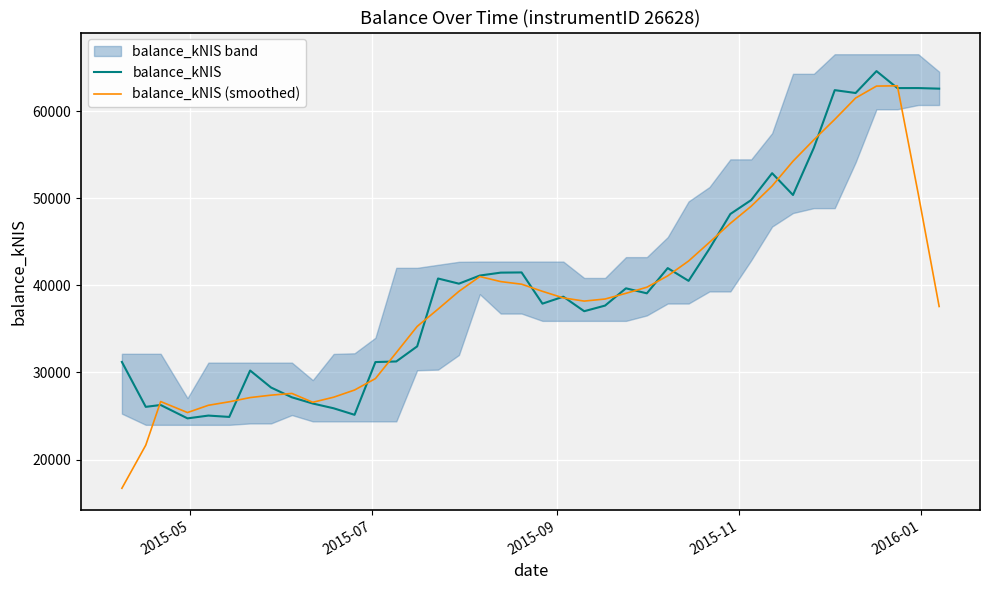

What is the lowest value of the balance_kNIS series?

24729.1